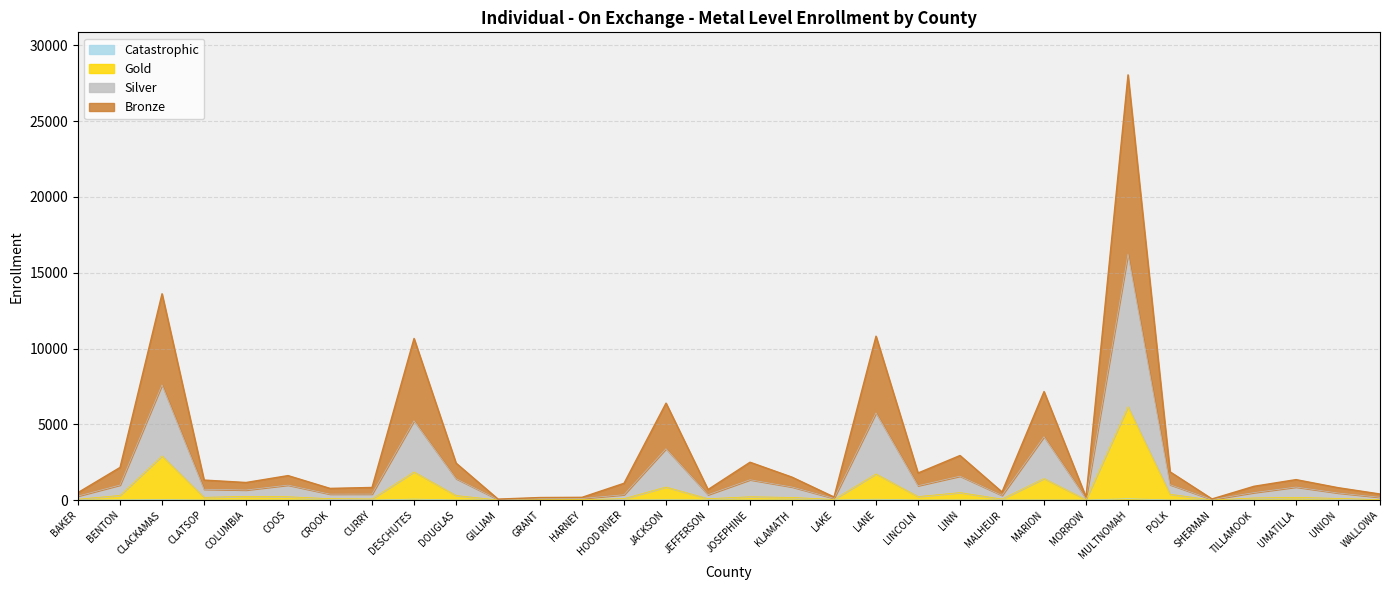

True or false: Gold has a value of 1726 at LANE.

True